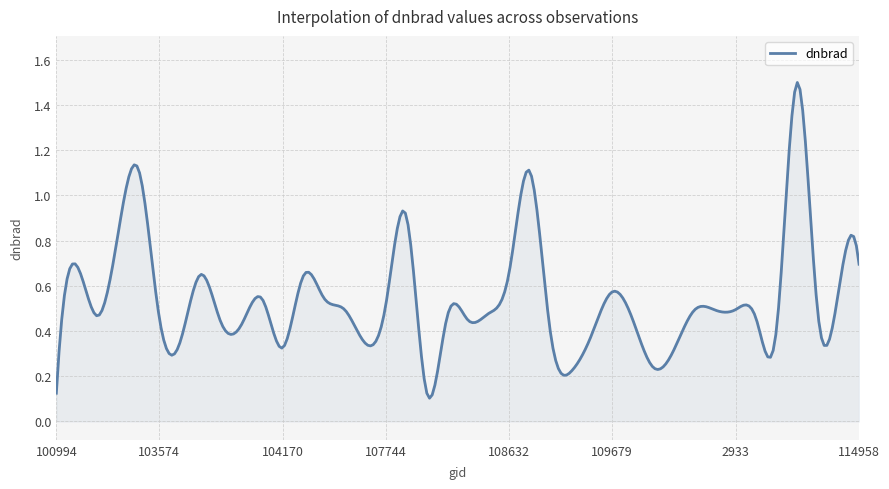

Reading left to right, transcribe all the data shown in this chart.

100994=0.1	102482=0.7	539=0.5	102972=0.8	102980=1.1	103574=0.5	103694=0.3	103702=0.6	103818=0.4	103936=0.4	104054=0.5	104170=0.3	104287=0.6	104414=0.5	104530=0.5	107573=0.3	107744=0.5	107921=0.9	107933=0.1	108103=0.5	108281=0.4	108455=0.5	108632=0.7	108645=1.1	108802=0.4	108816=0.2	109157=0.4	109679=0.6	109691=0.5	109866=0.2	2276=0.3	110213=0.5	110385=0.5	2933=0.5	114267=0.5	114382=0.4	114496=1.5	114731=0.5	114845=0.6	114958=0.7